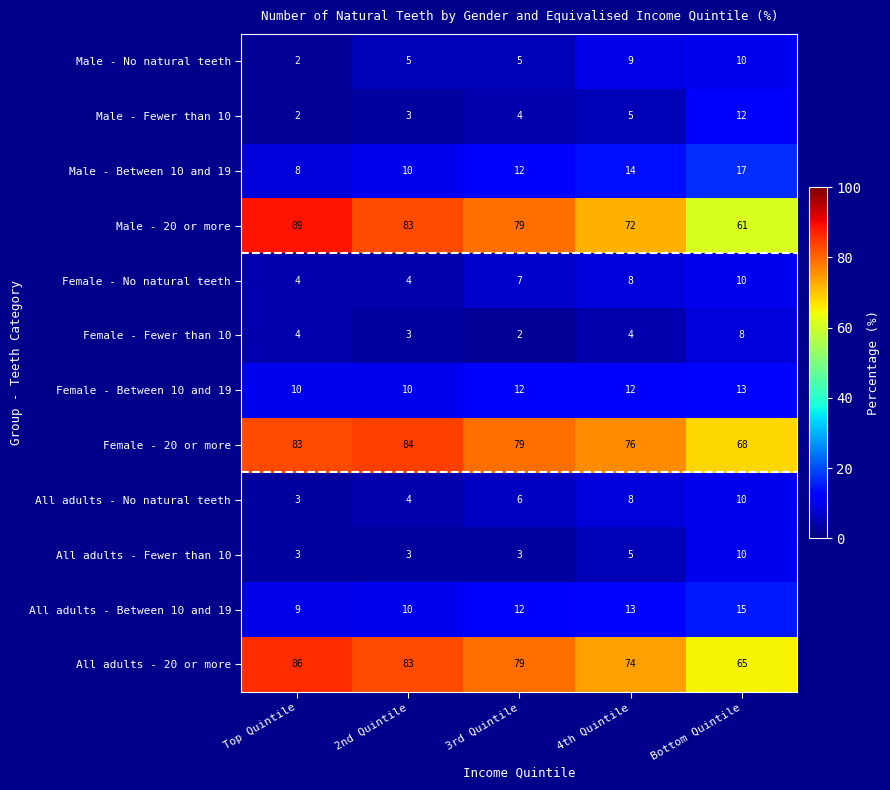

How many data points in Male - 20 or more are less than 79?

2